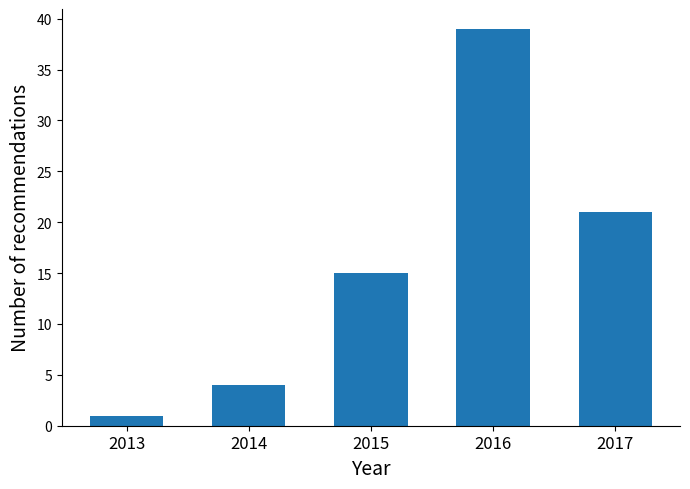

Reading left to right, what are all the values shown in this chart?

1	4	15	39	21